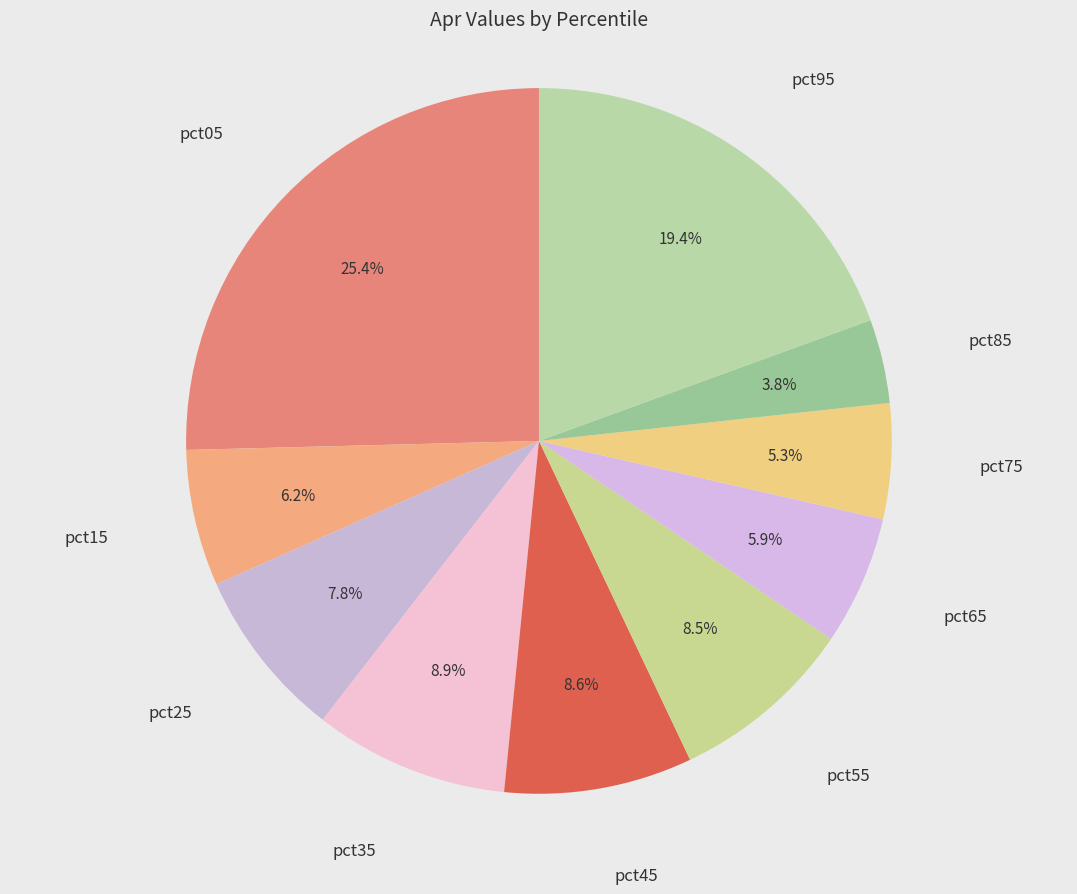

How many segments does this pie chart have?

10